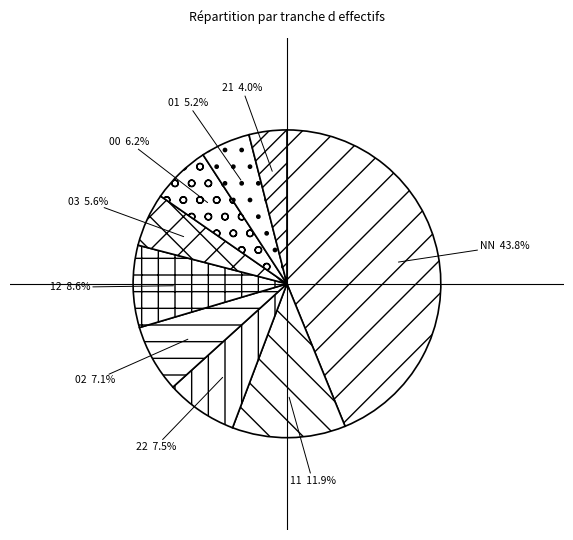

The NN slice represents 36% of the pie. True or false?

False